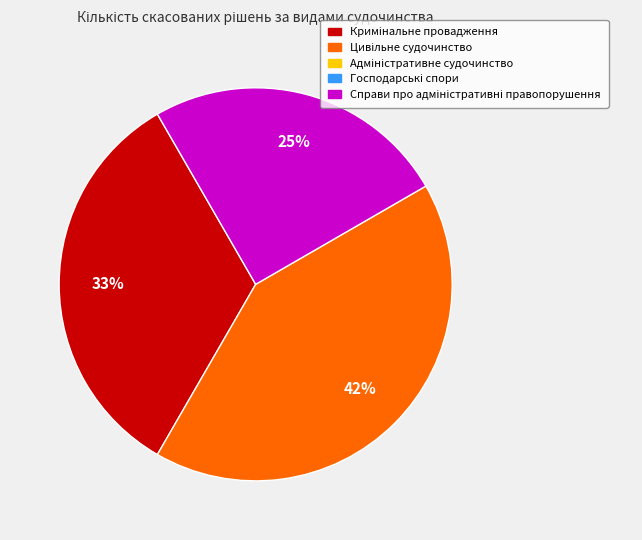

To the nearest percent, what is the difference between the largest and smallest slice percentages?

17%